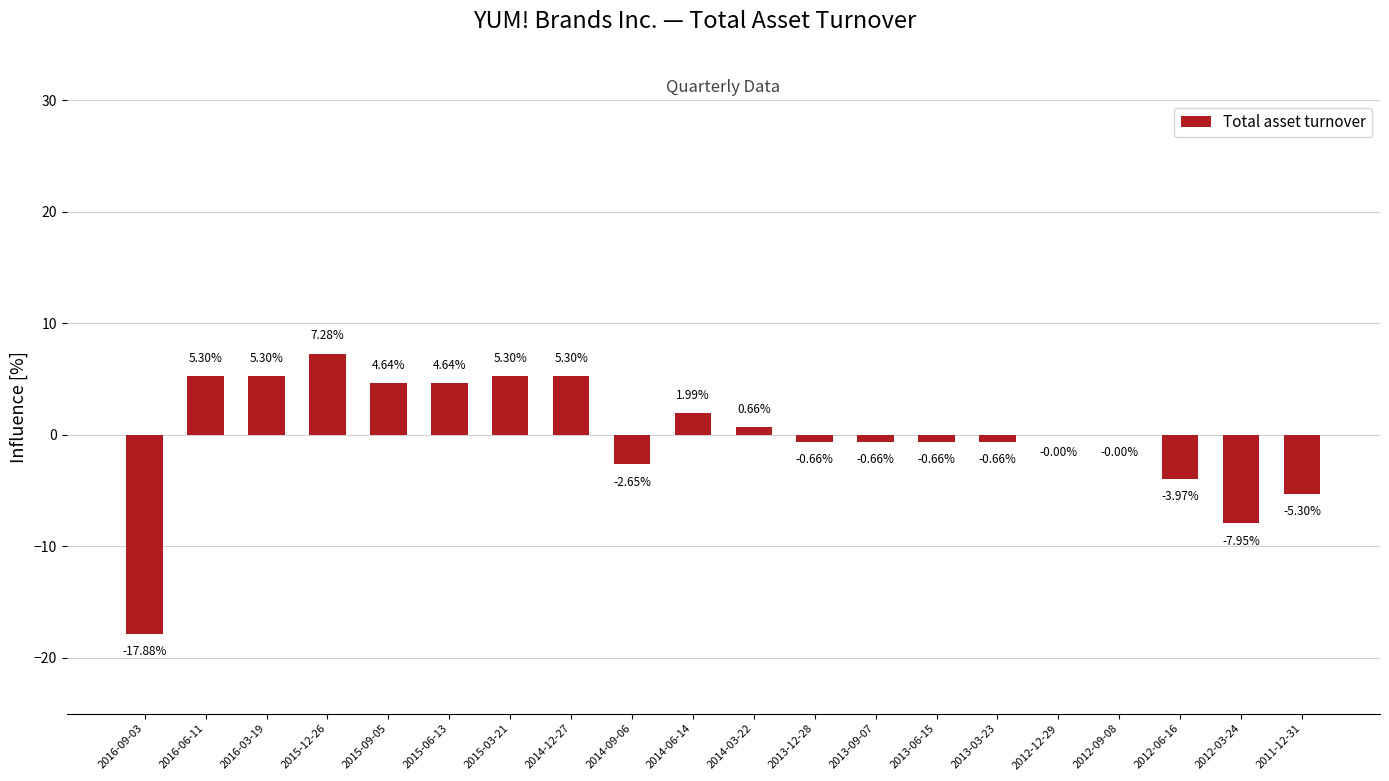

What is the greatest value displayed?

7.3